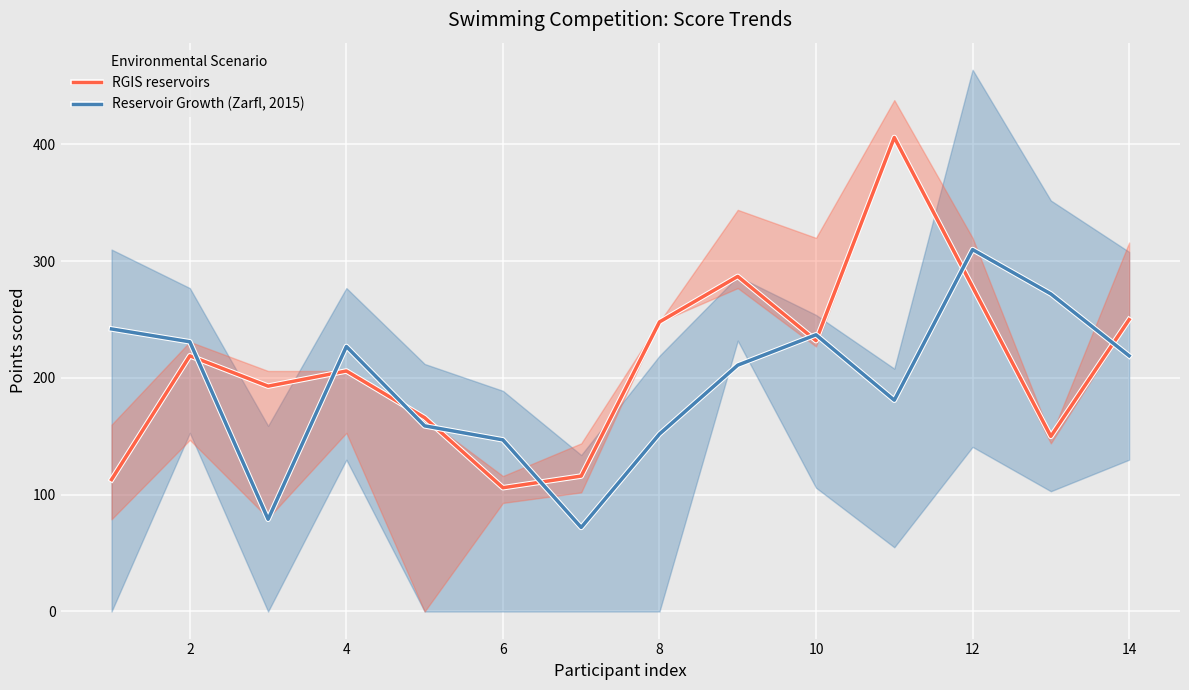

True or false: Reservoir Growth (Zarfl, 2015) has a value of 25 at 4.

False